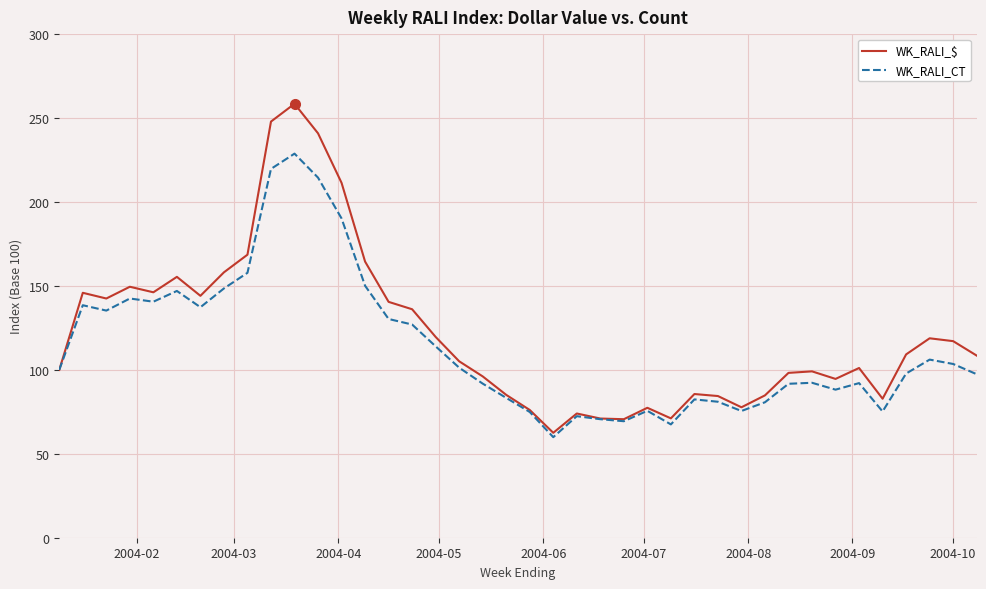

Which series has the widest spread of values?

WK_RALI_$